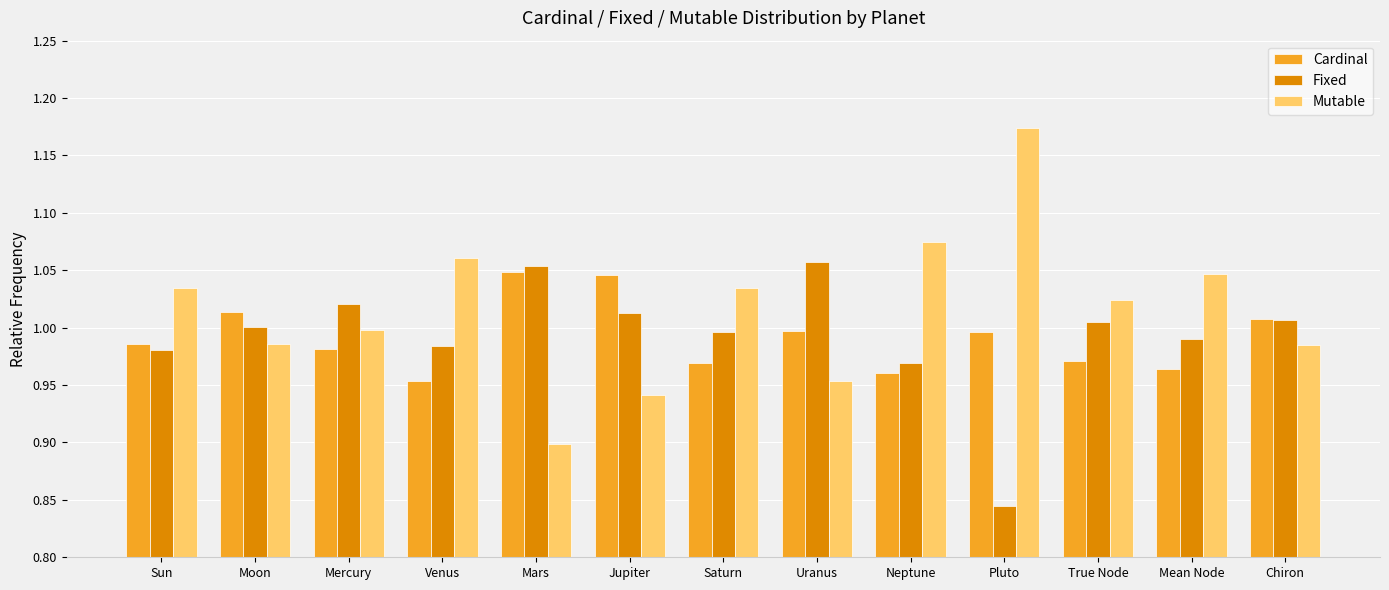

The value of Cardinal at Jupiter is 1.0. True or false?

True